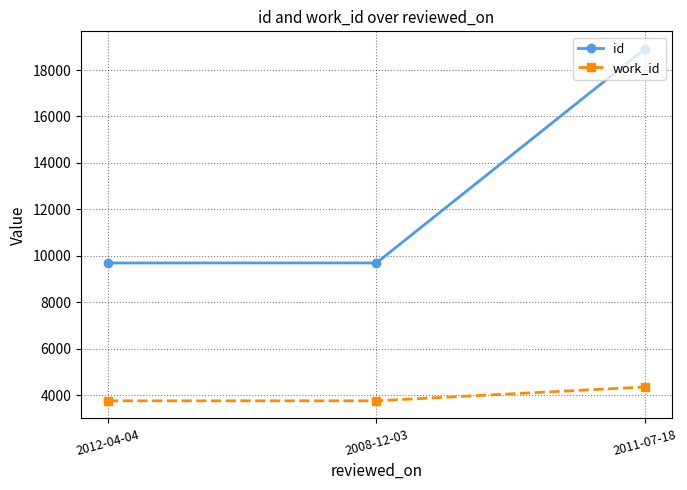

List the series in order of their overall mean, highest first.

id, work_id